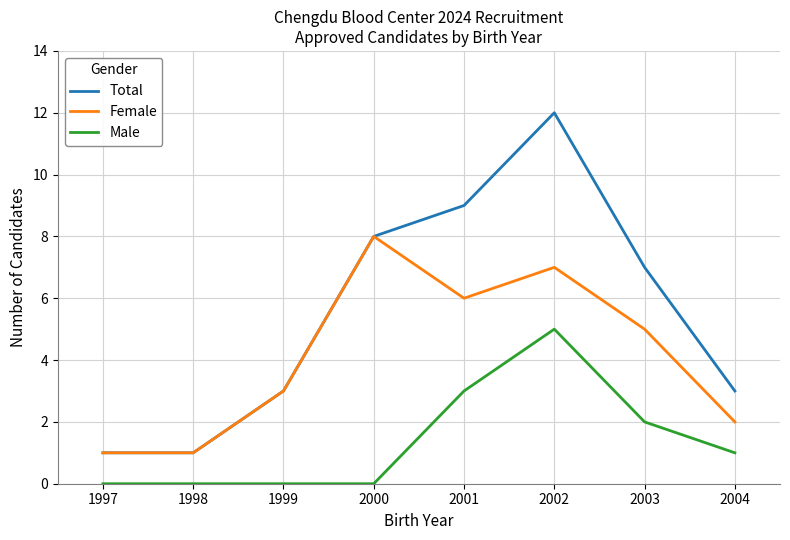

Is the value of Female at 2001 greater than the value of Male at 1997?

Yes